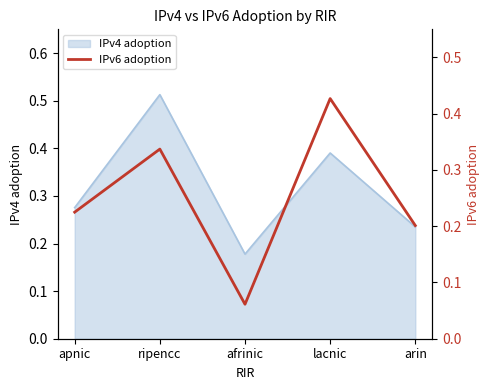

Which label corresponds to the smallest value in the chart?

afrinic